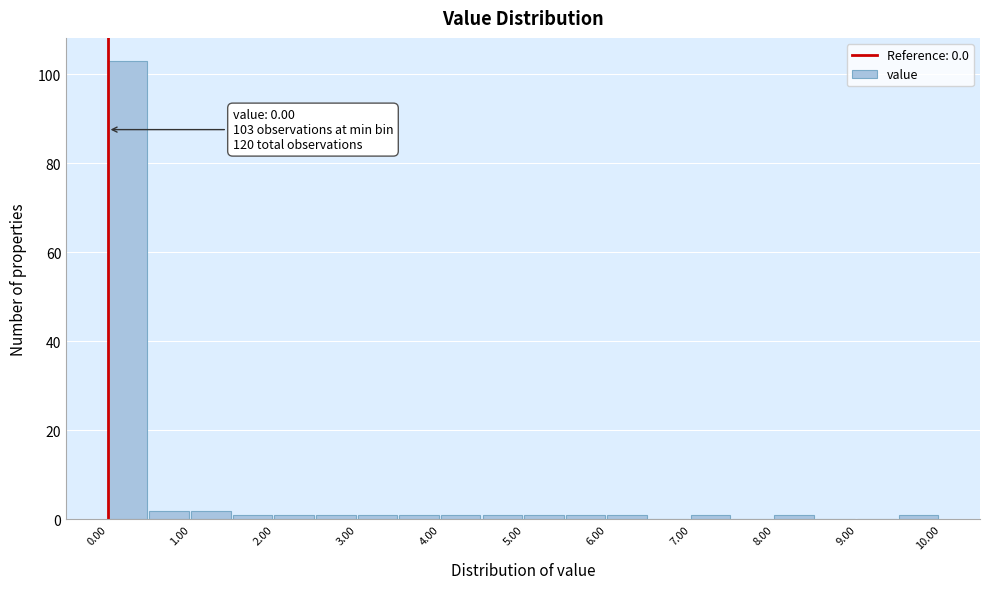

Over which range of the x-axis is the bar tallest?

0.0 to 0.5